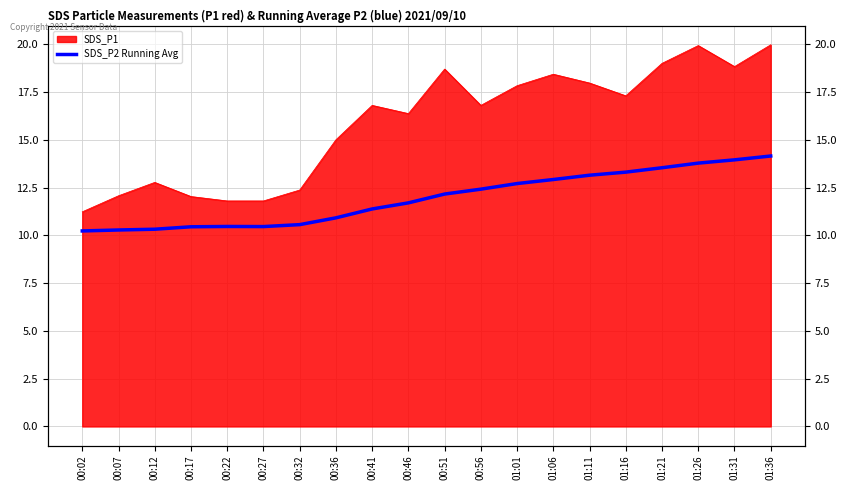

Does the chart display data point markers on the line(s)?

No